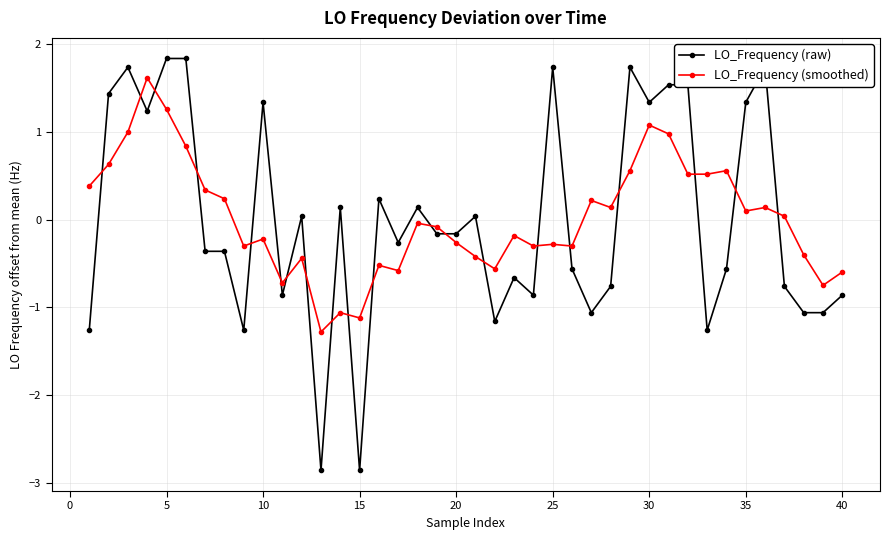

After their last crossing, which series has the higher values: LO_Frequency (raw) or LO_Frequency (smoothed)?

LO_Frequency (smoothed)